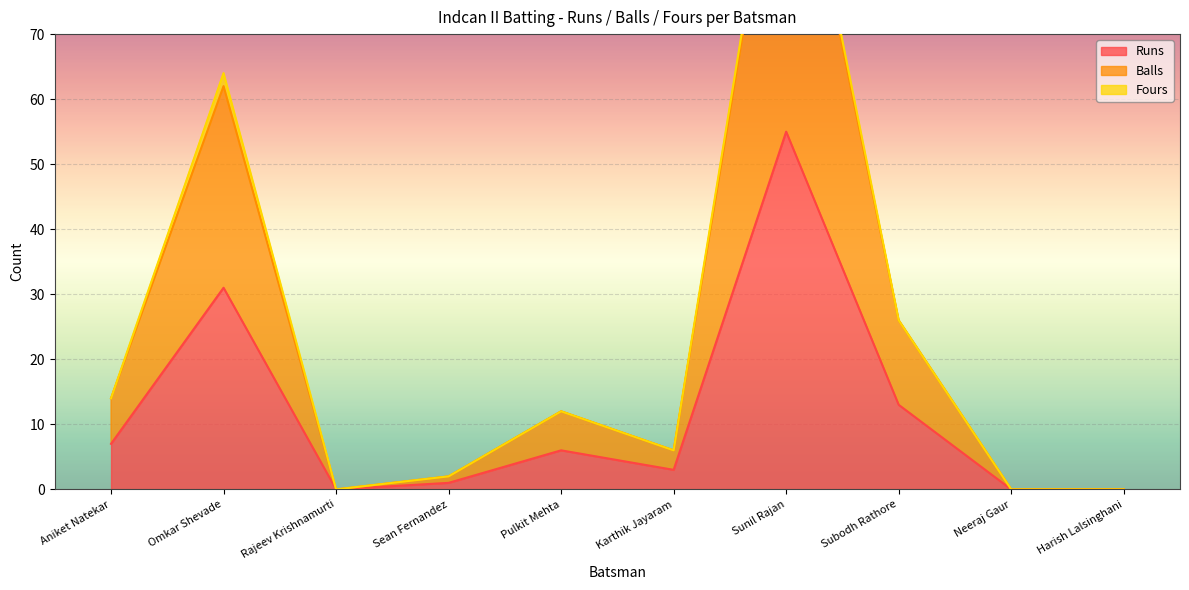

The value of Balls at Neeraj Gaur is 0. True or false?

True